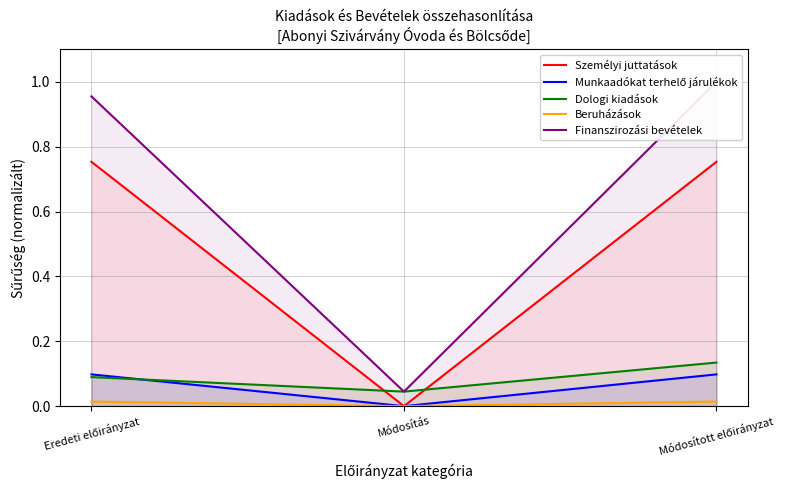

Read the Finanszirozási bevételek value at Eredeti előirányzat.

1.0